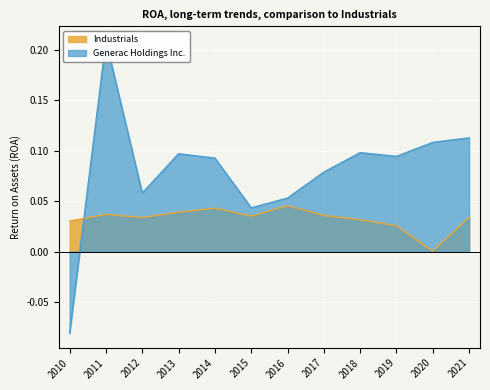

In Generac Holdings Inc., how many points are lower than both neighbors (excluding endpoints)?

3